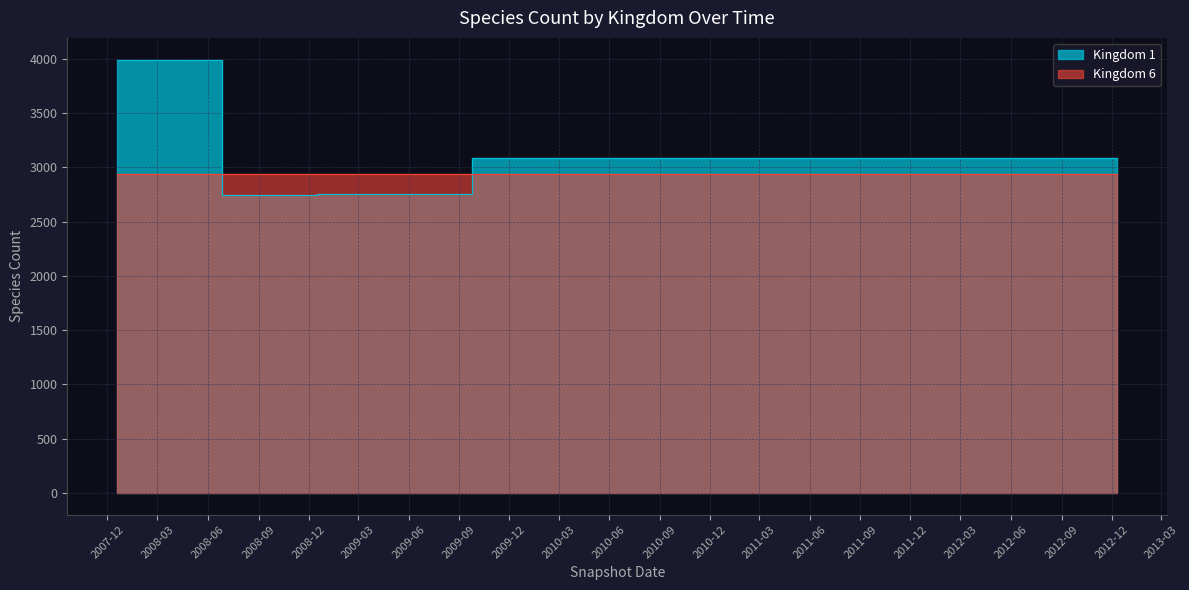

Is it true that Kingdom 6 equals 2938 at 2012-07-13?

True